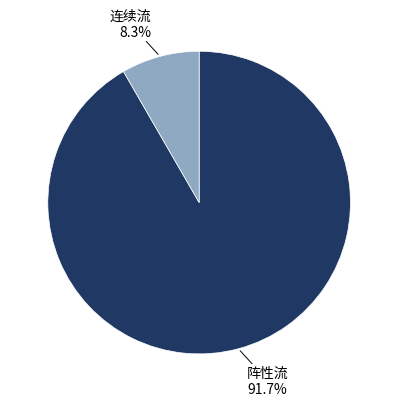

To the nearest percent, what percentage of the pie is 连续流?

8%